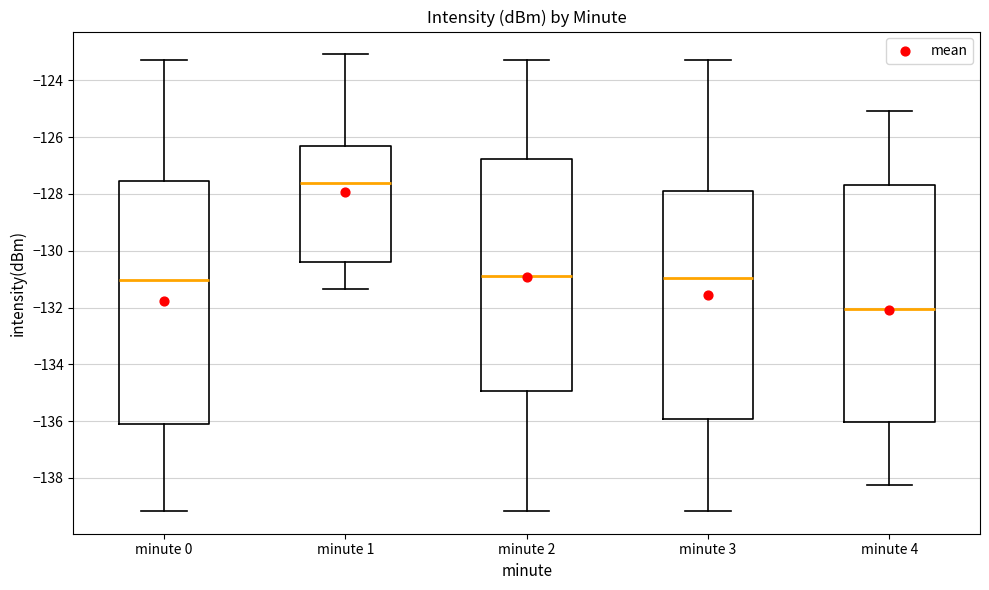

Where does the upper whisker of the box for minute 2 end on the y-axis? The values are not printed on the chart, so give them approximately, as read against the axis.

-123.2